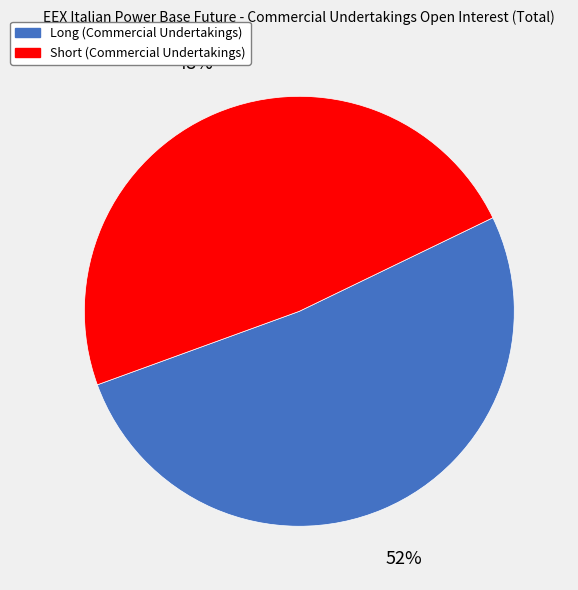

Which category accounts for the majority?

Long (Commercial Undertakings)